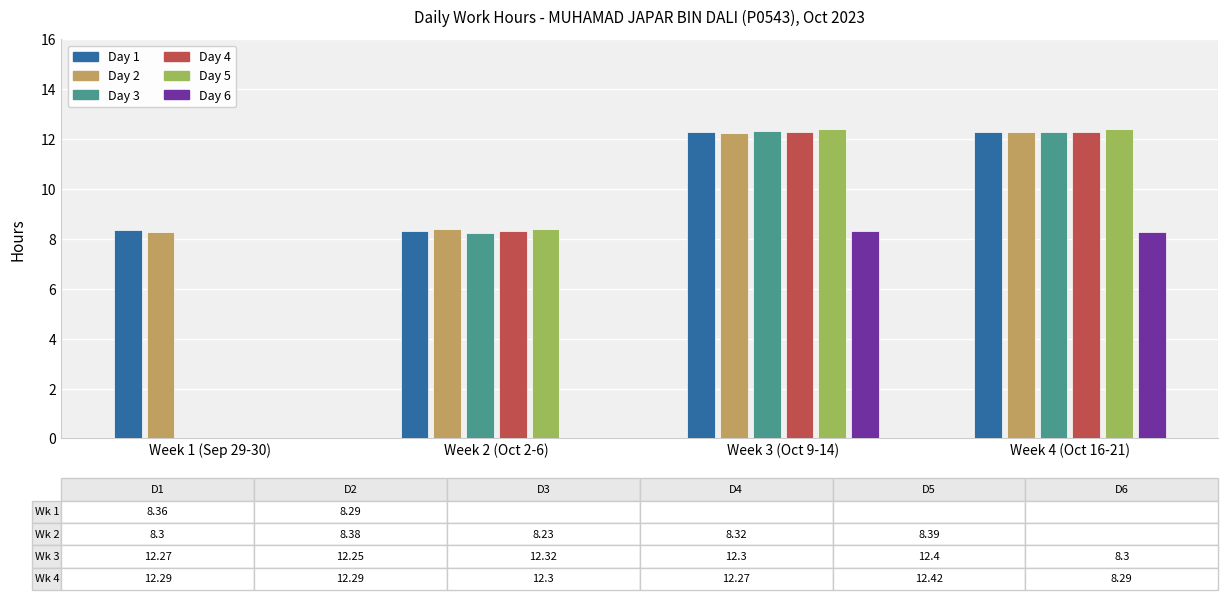

How many groups of bars are there?

4